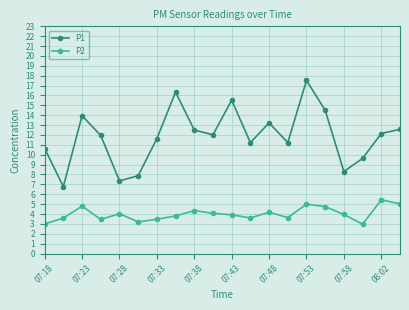

Rank the series by their maximum value, from highest to lowest.

P1, P2